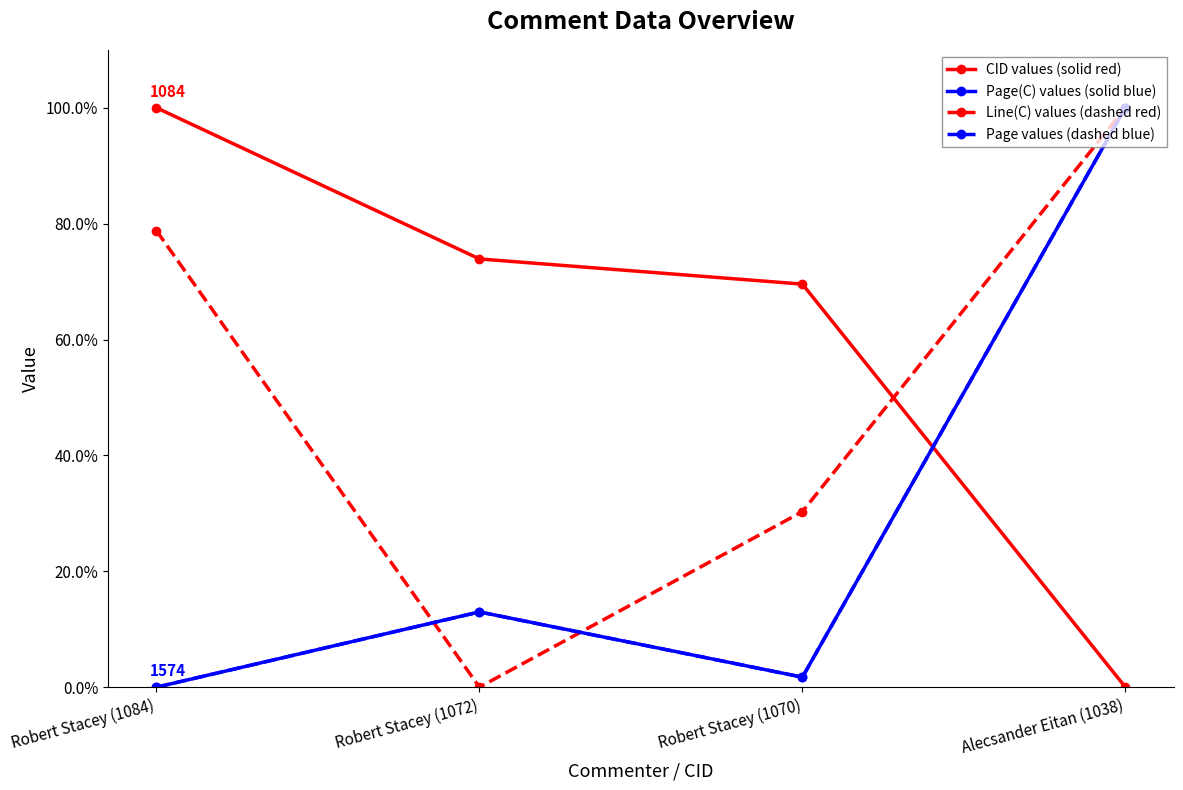

What position from the left is Robert Stacey (1084)?

1